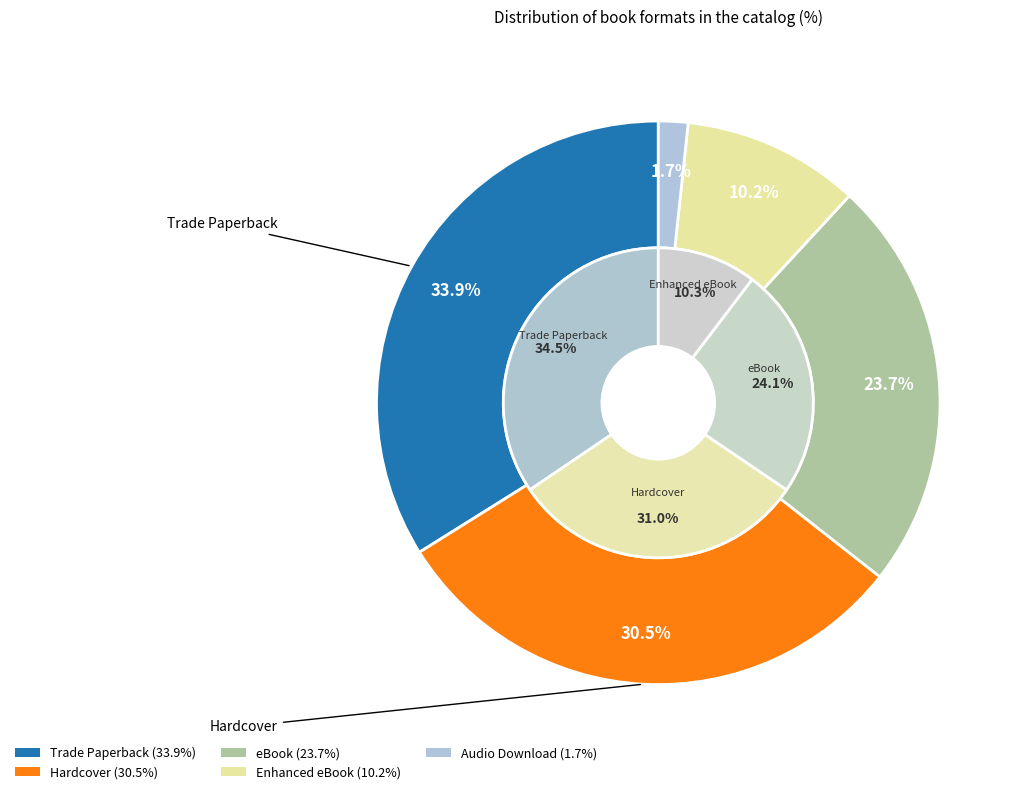

Does Audio Download represent more than half of the total?

No